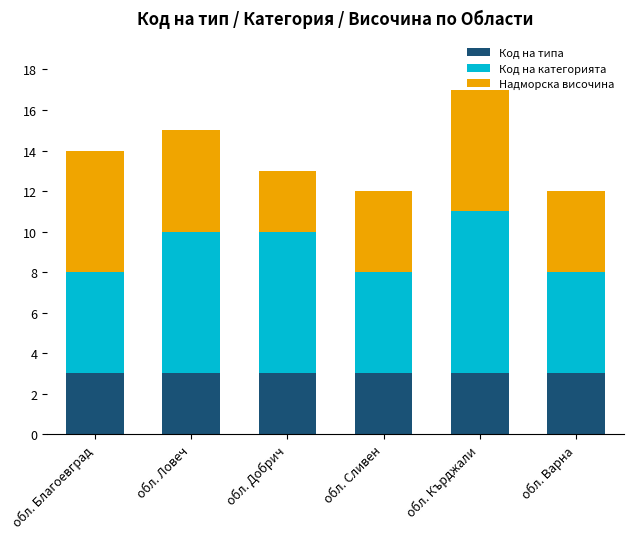

At which category is the sum across all series the highest?

обл. Кърджали